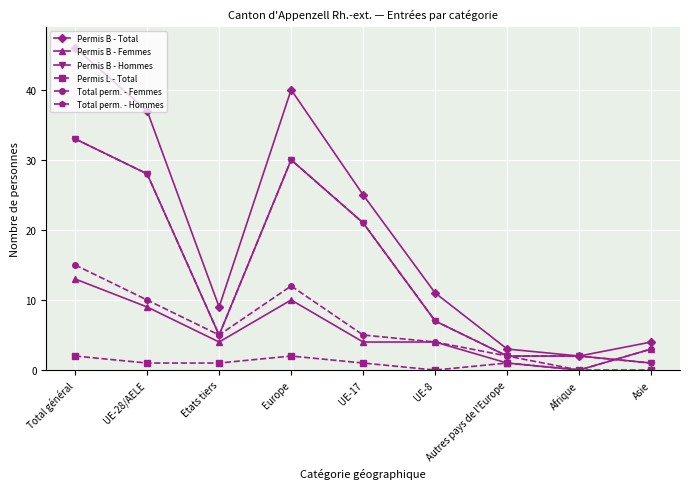

Between Total général and Autres pays de l'Europe, which series saw the biggest shift?

Permis B - Total